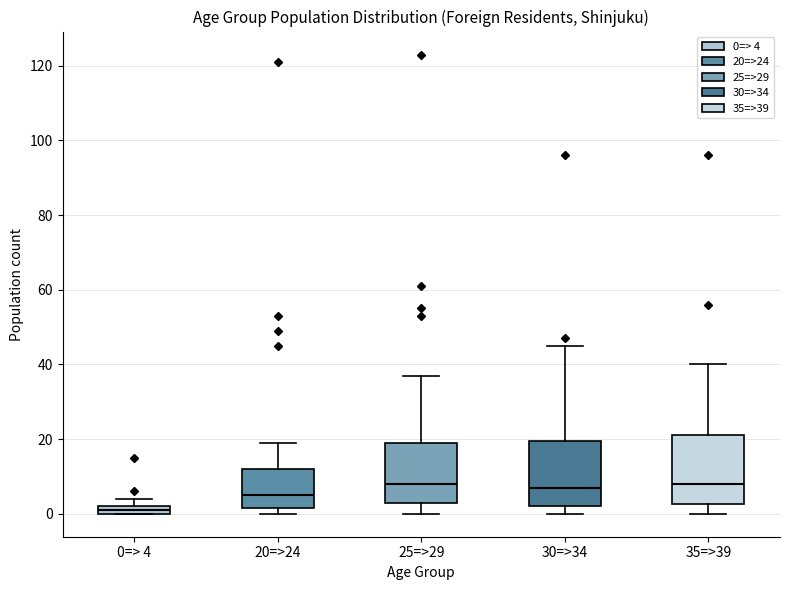

Where is the upper edge of the box for 30=>34 on the y-axis? The values are not printed on the chart, so give them approximately, as read against the axis.

20